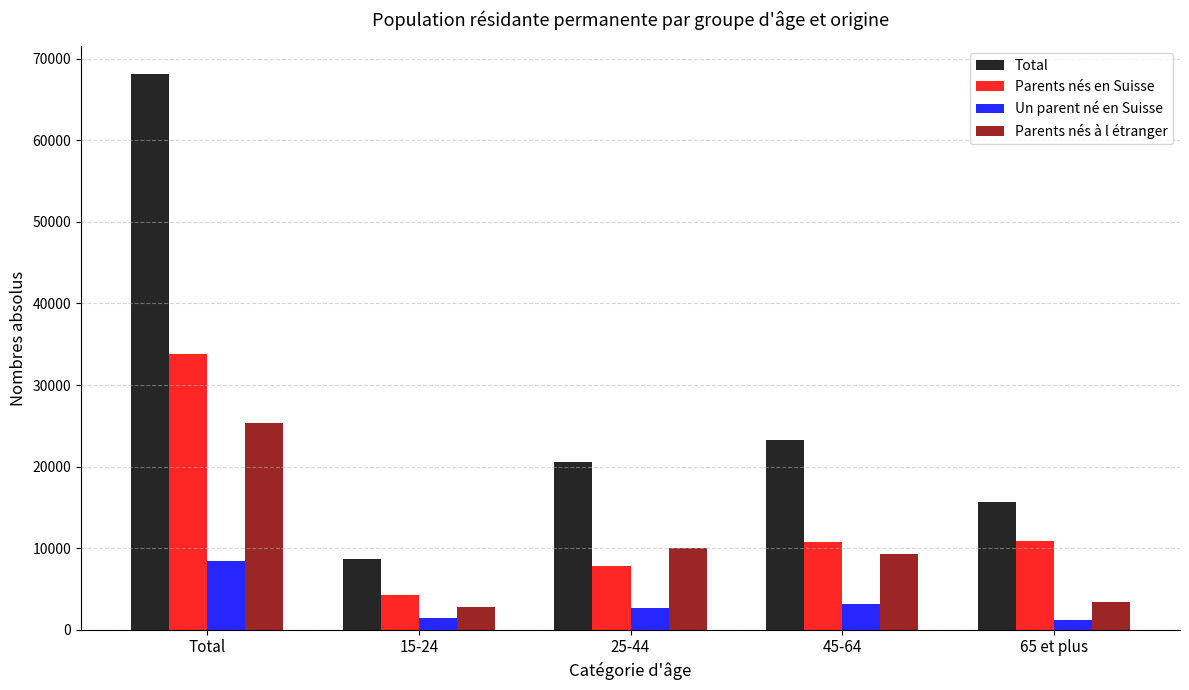

Rank the series by their maximum value, from lowest to highest.

Un parent né en Suisse, Parents nés à l étranger, Parents nés en Suisse, Total